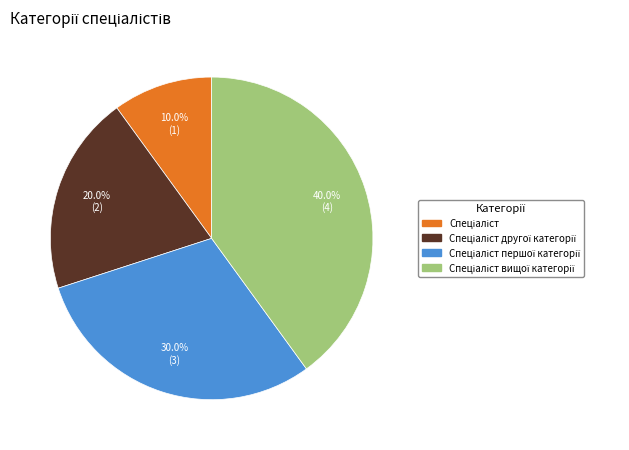

Does any single category account for the majority?

No